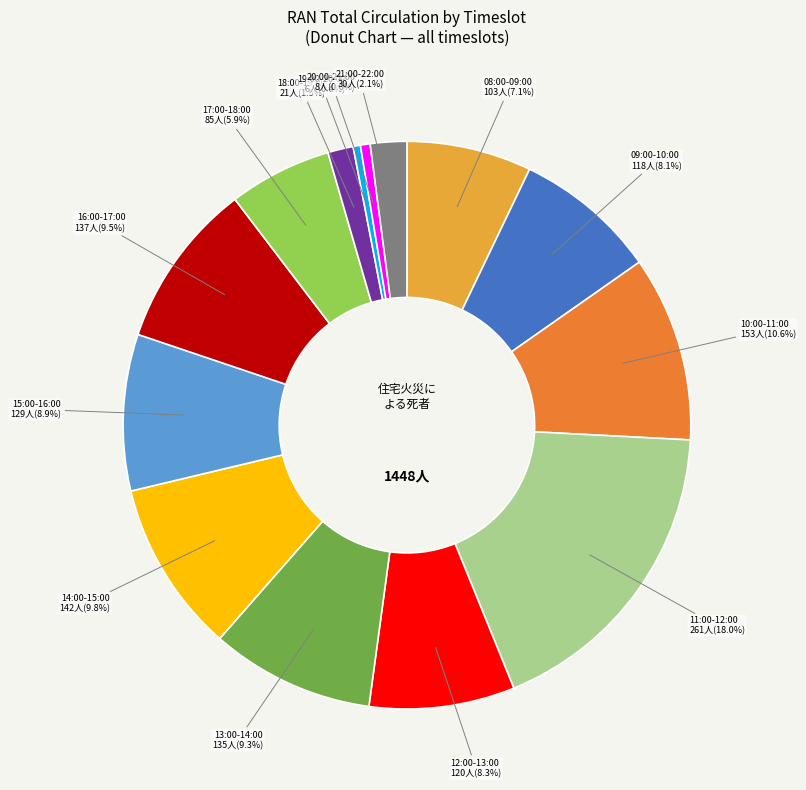

Which category has the biggest portion of the pie?

11:00-12:00